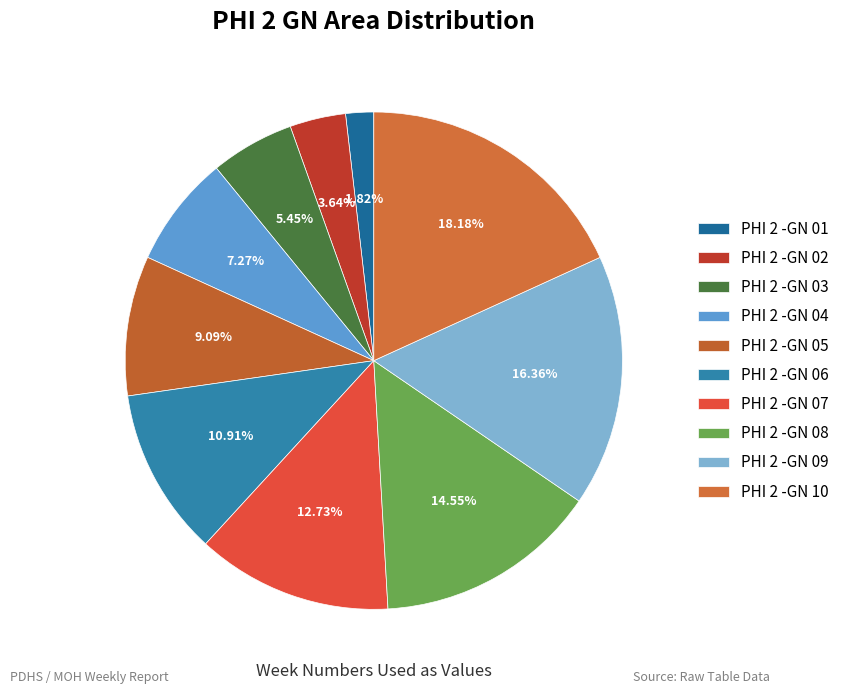

To the nearest percent, what is the difference between the PHI 2 -GN 05 and PHI 2 -GN 01 slice percentages?

7%